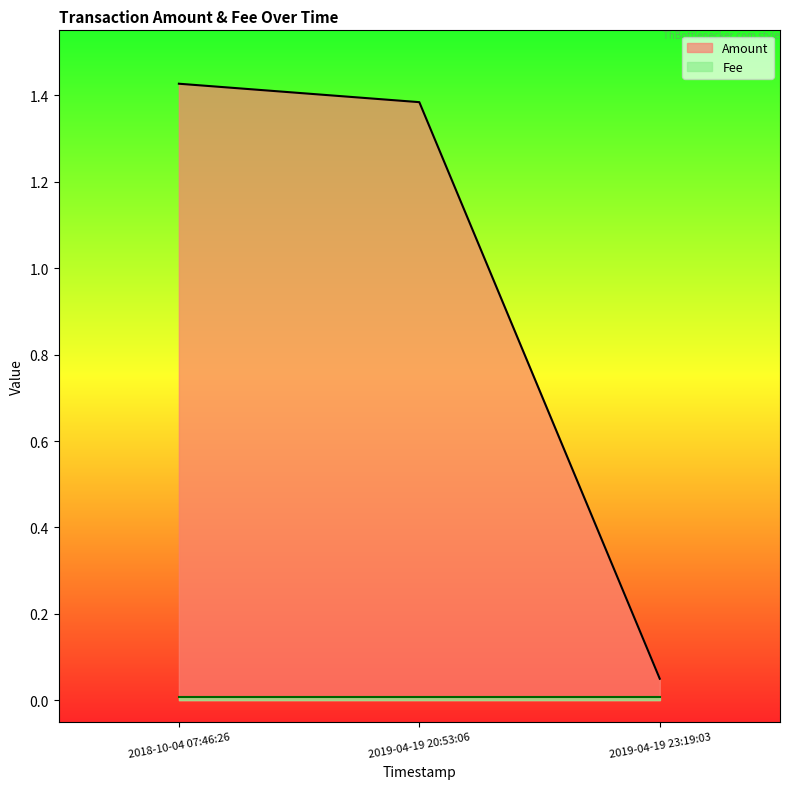

What is the value of the 2nd point from the left?

1.4